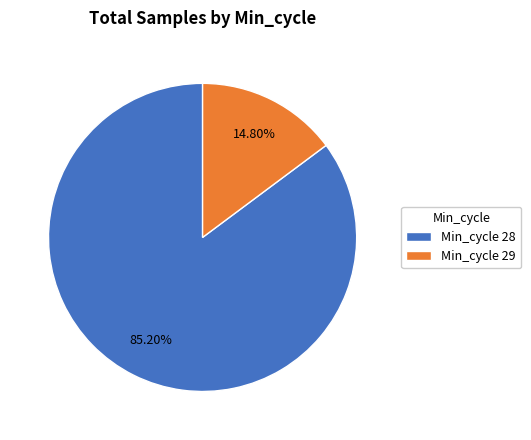

Does any single category account for the majority?

Yes